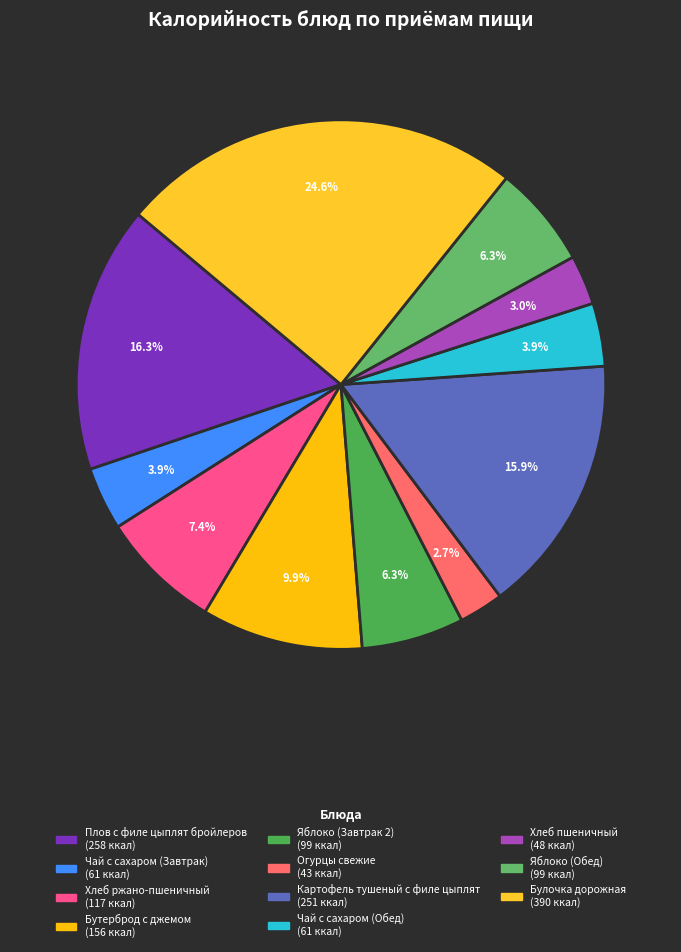

Is there a majority slice in this chart?

No